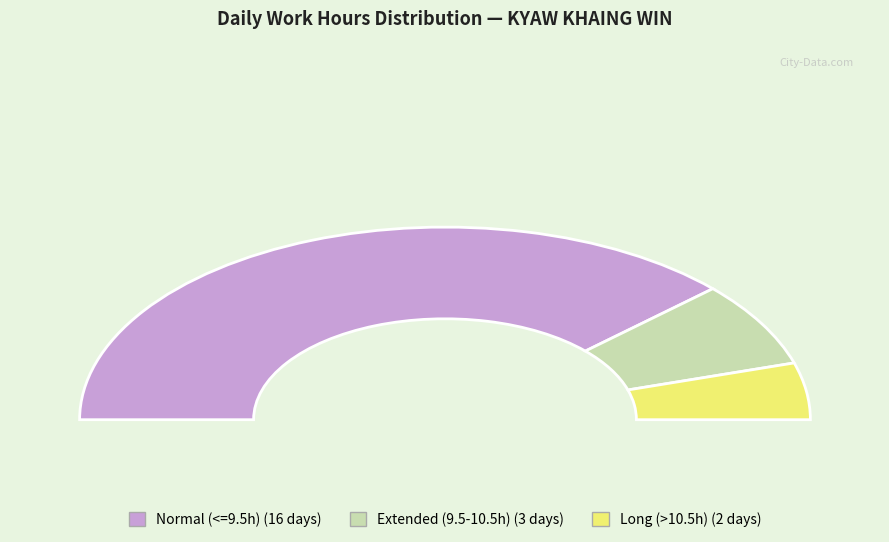

The 6-Sat slice represents 17% of the pie. True or false?

False